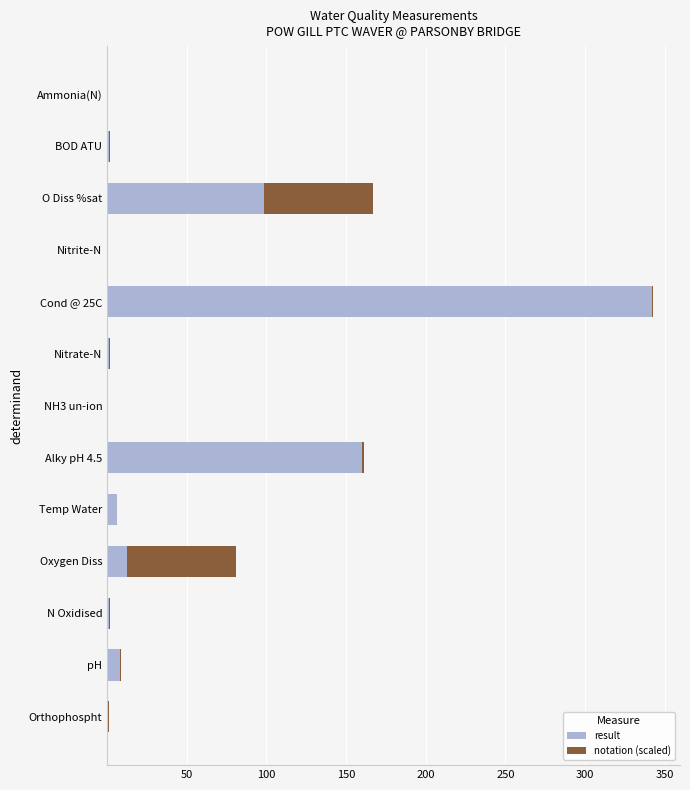

At which category is the sum across all series the highest?

Cond @ 25C